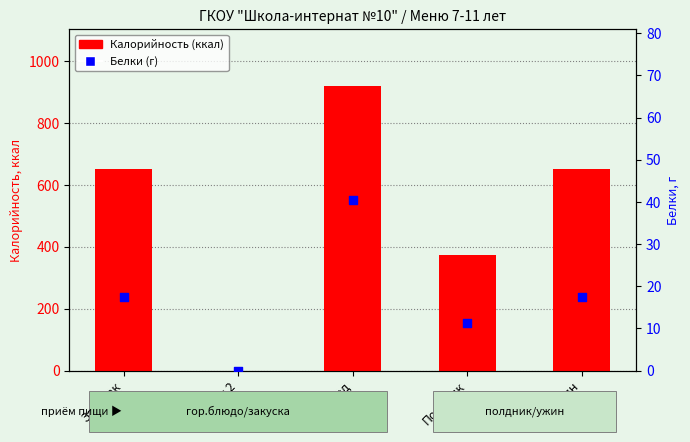

At how many categories does at least one series exceed 756?

1